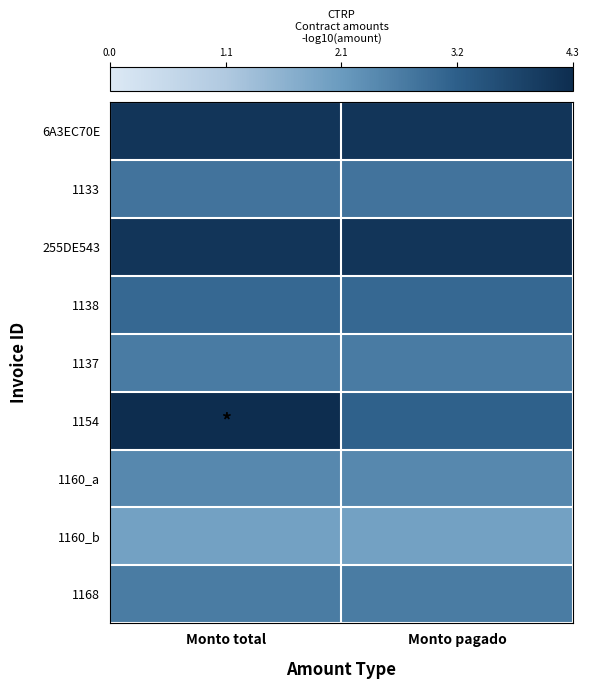

What is the smallest value displayed?

2.0